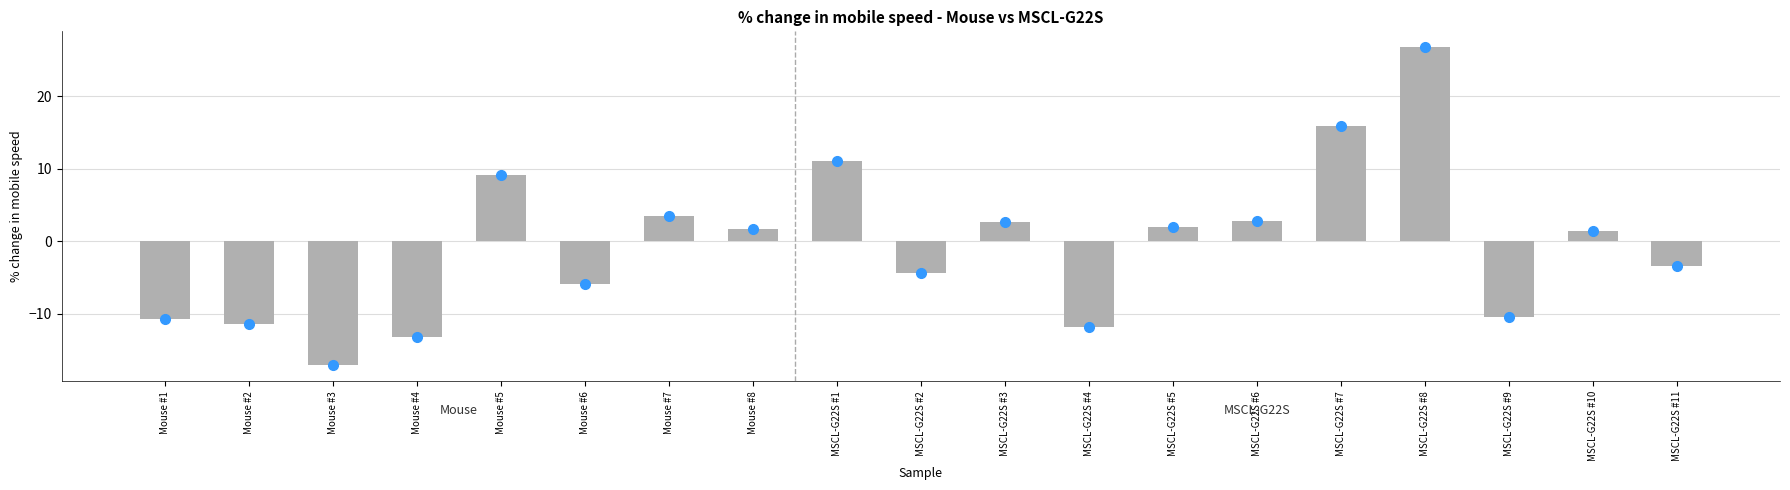

What is the change in value from MSCL-G22S #4 to MSCL-G22S #7?

+27.7